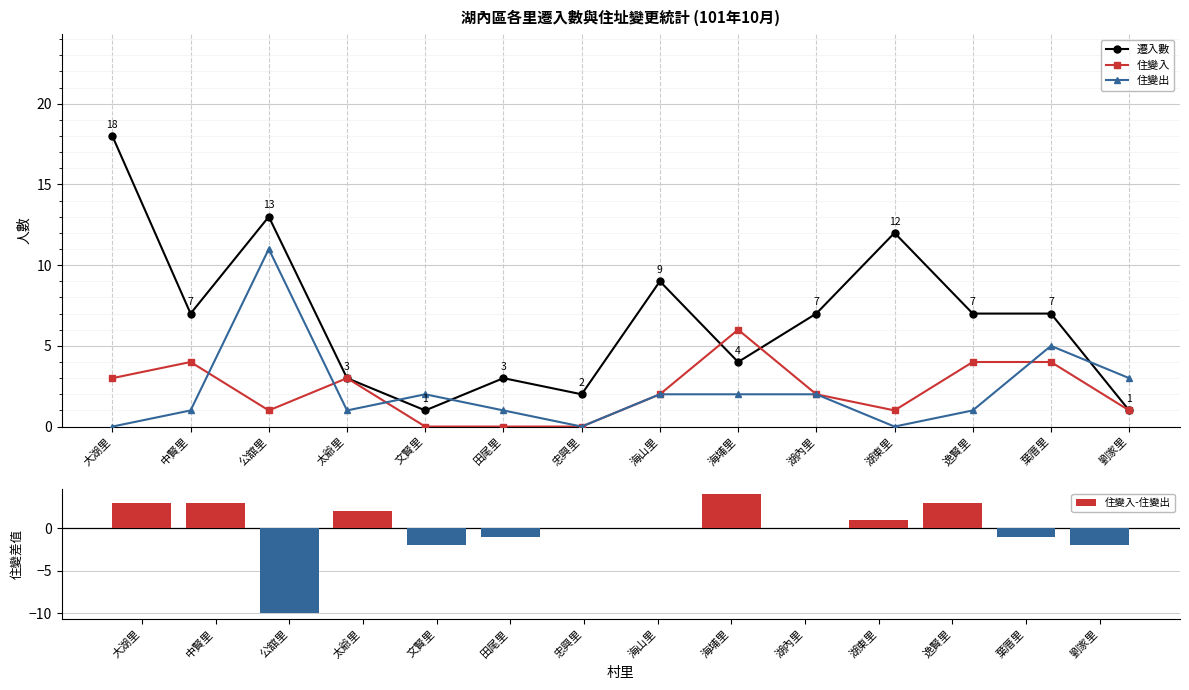

Reading left to right, list all the values displayed in this chart.

遷入數: 18	7	13	3	1	3	2	9	4	7	12	7	7	1
住變入: 3	4	1	3	0	0	0	2	6	2	1	4	4	1
住變出: 0	1	11	1	2	1	0	2	2	2	0	1	5	3
住變入-住變出: 3	3	-10	2	-2	-1	0	0	4	0	1	3	-1	-2